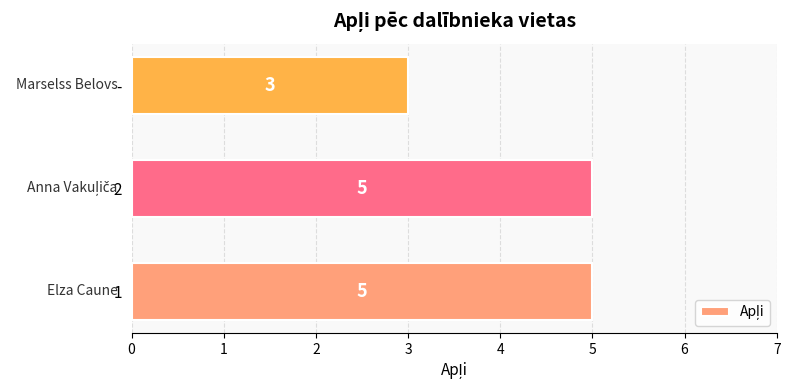

What value does the data have at -?

3